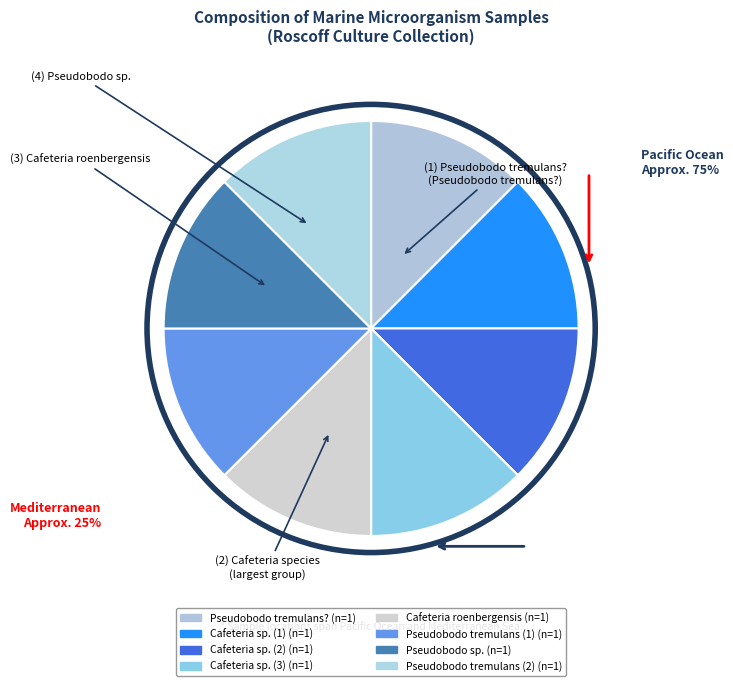

How many slices are in this pie chart?

8